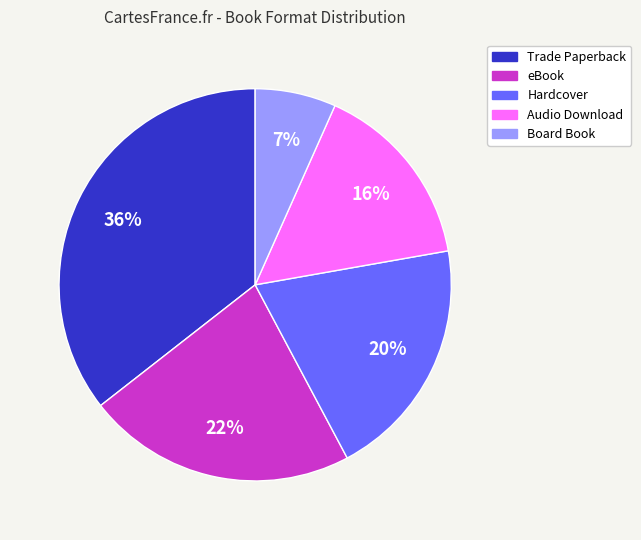

Count the number of slices in the pie.

5